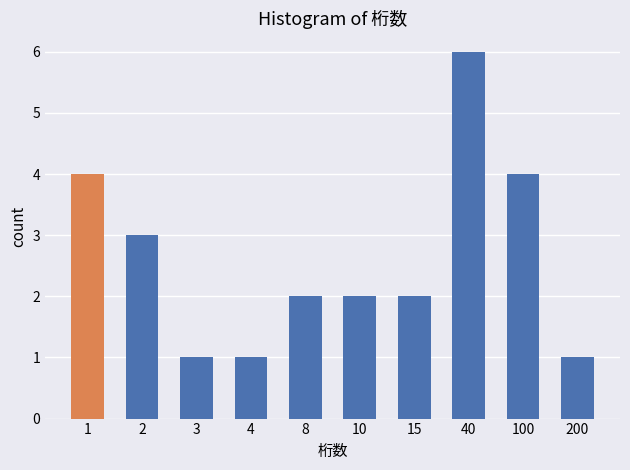

Reading right to left, what are all the values shown in this chart?

200=1	100=4	40=6	15=2	10=2	8=2	4=1	3=1	2=3	1=4